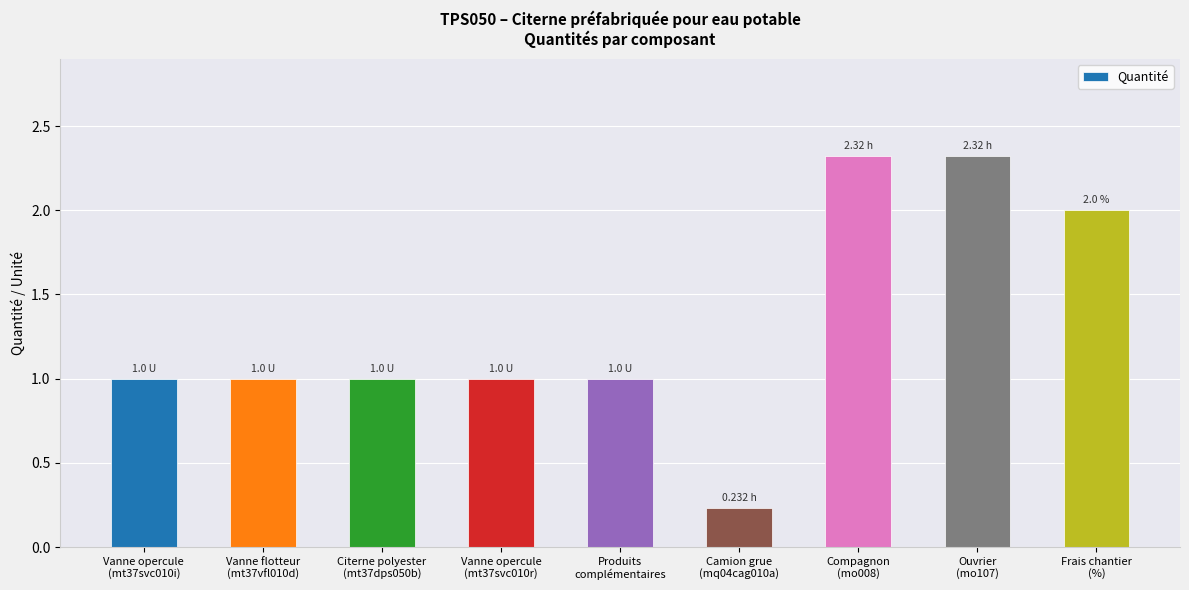

What is the sum of all values?

11.9